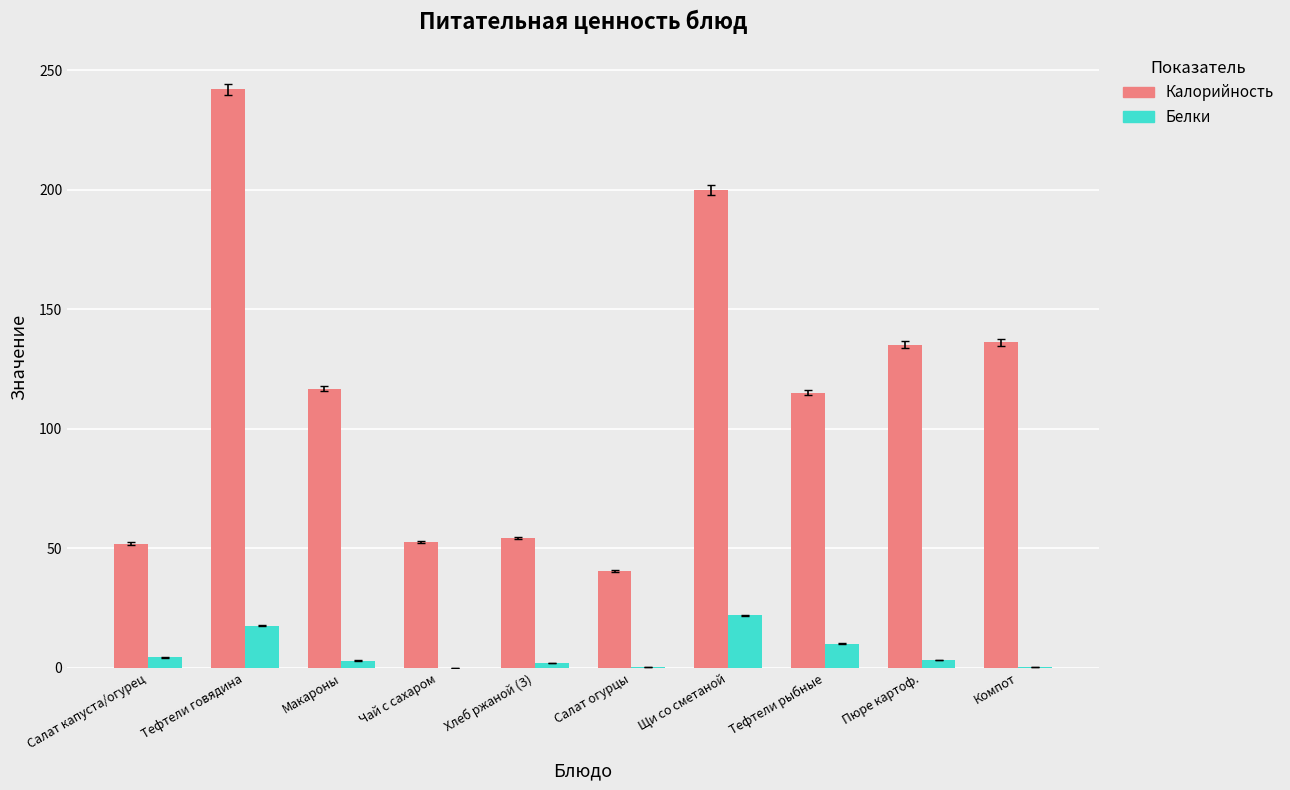

How many groups of bars are there?

10